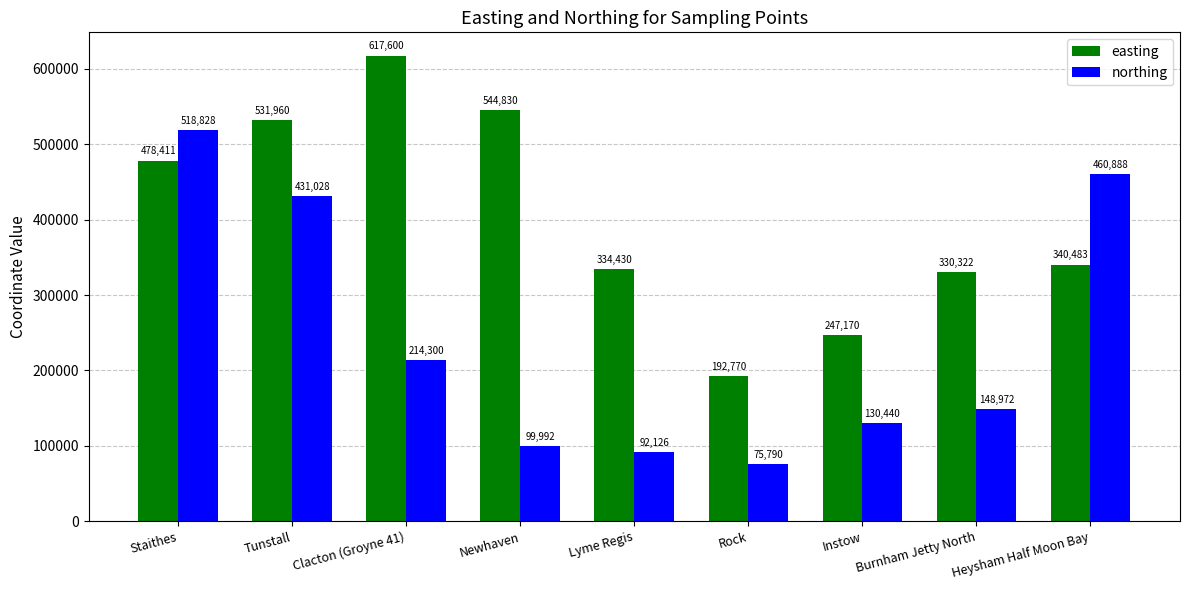

What is the lowest value of the northing series?

75790